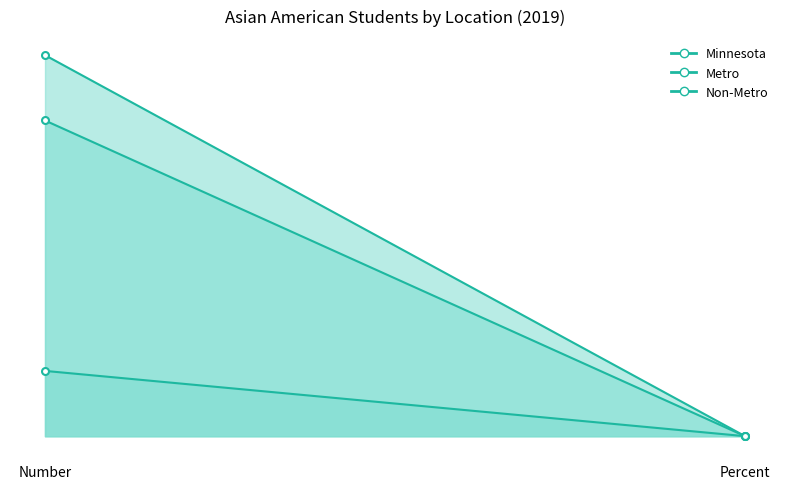

List the labels in order of Metro value, largest first.

Number, Percent